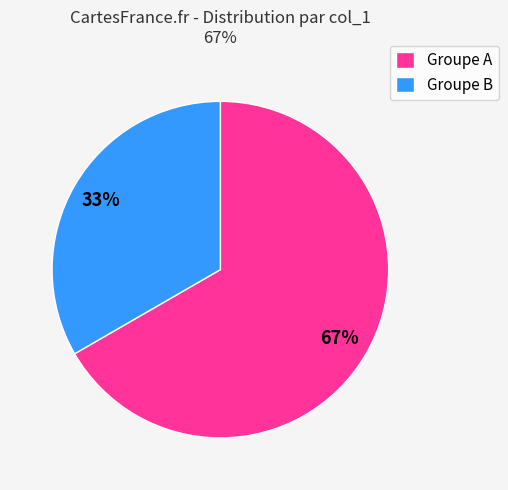

The Groupe B slice represents 33% of the pie. True or false?

True